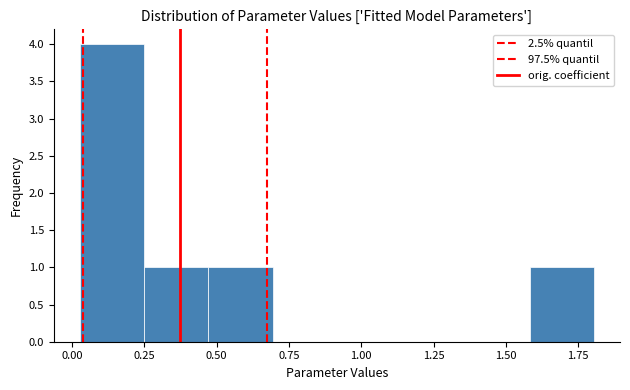

Which range on the x-axis has the tallest bar?

0.05 to 0.25